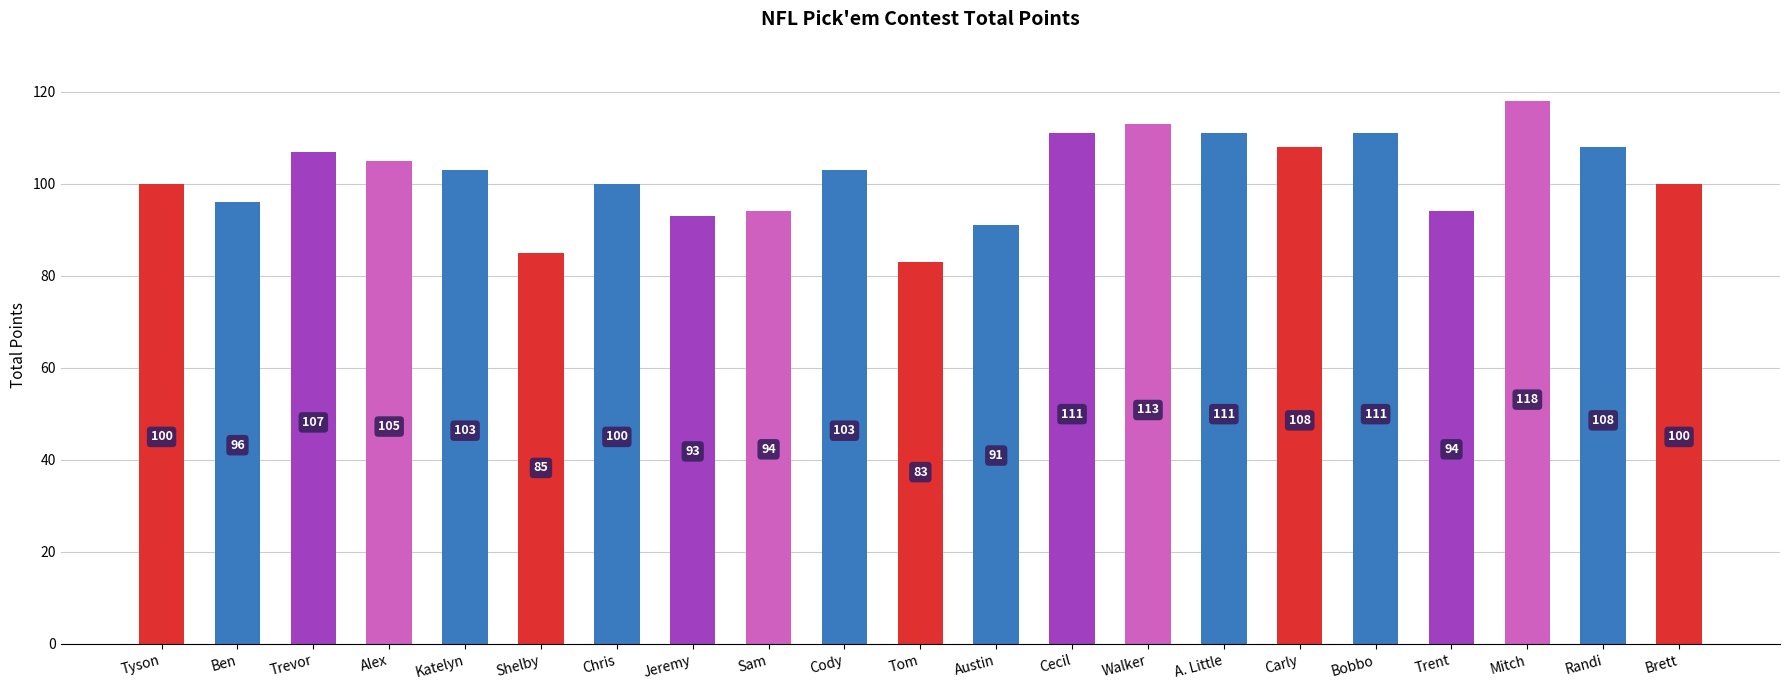

What is the minimum value shown in the chart?

83